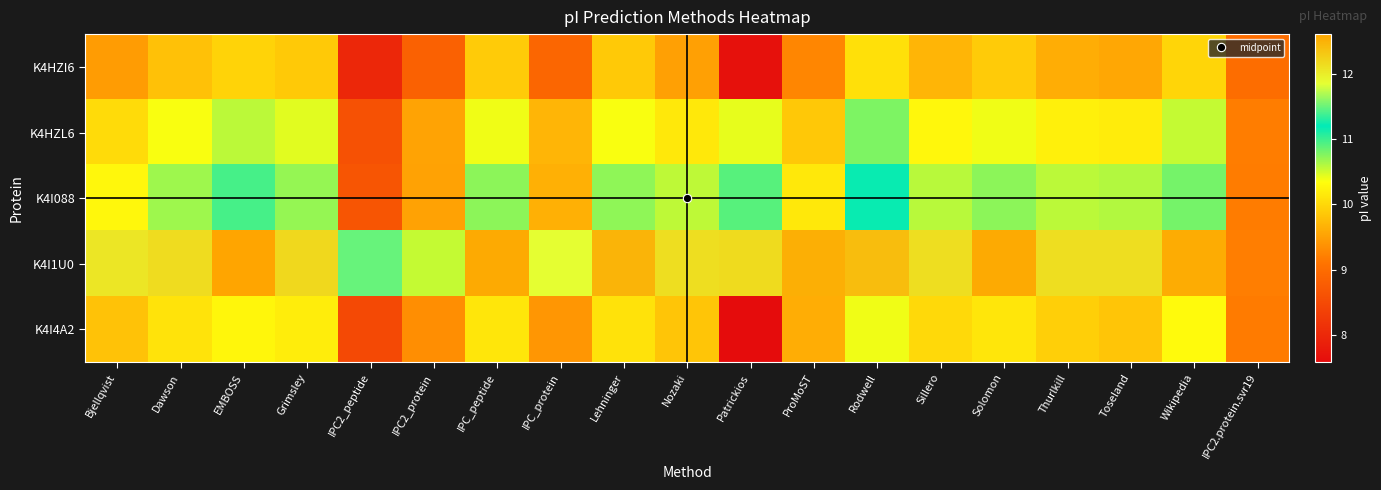

What is the greatest value displayed?

12.6